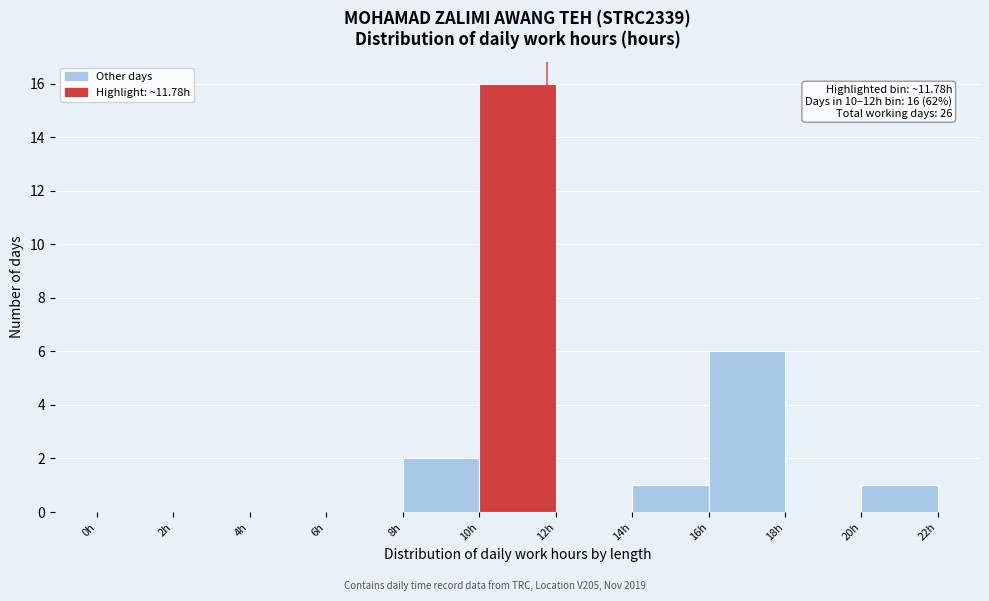

Over which range of the x-axis is the bar tallest?

10 to 12